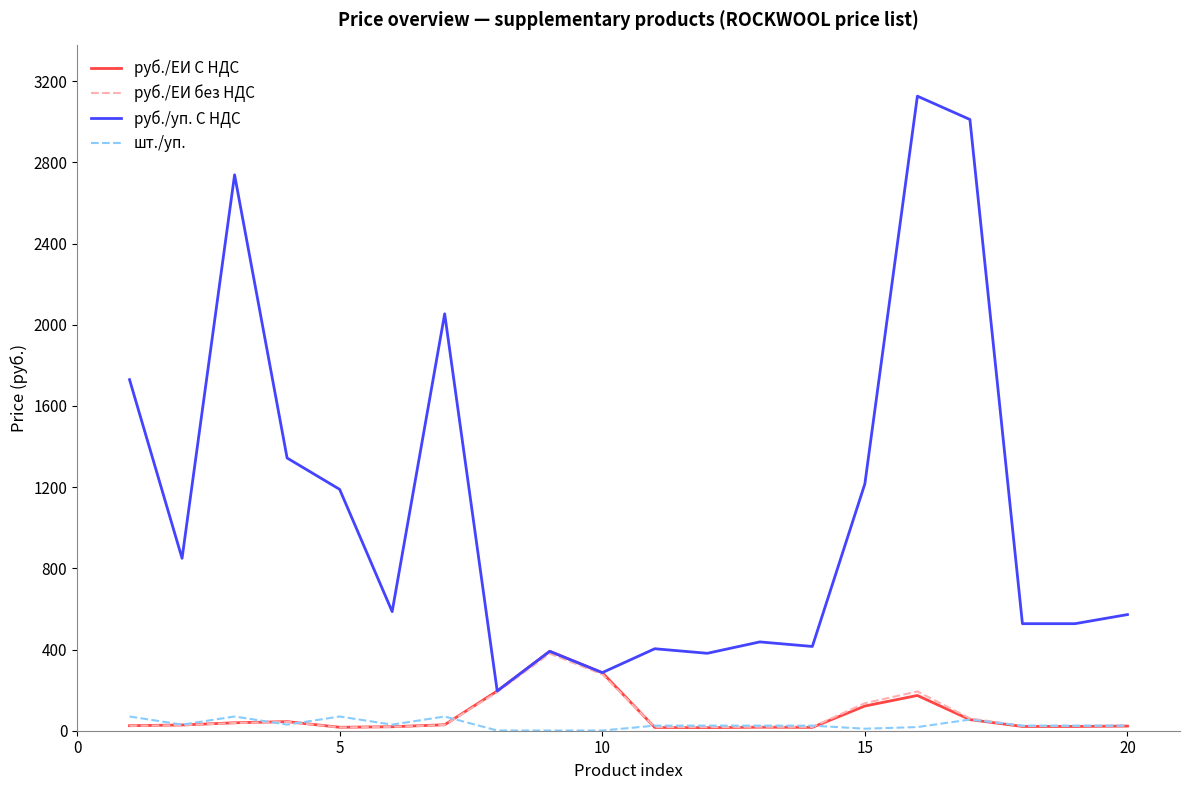

Which series has the widest spread of values?

руб./уп. С НДС